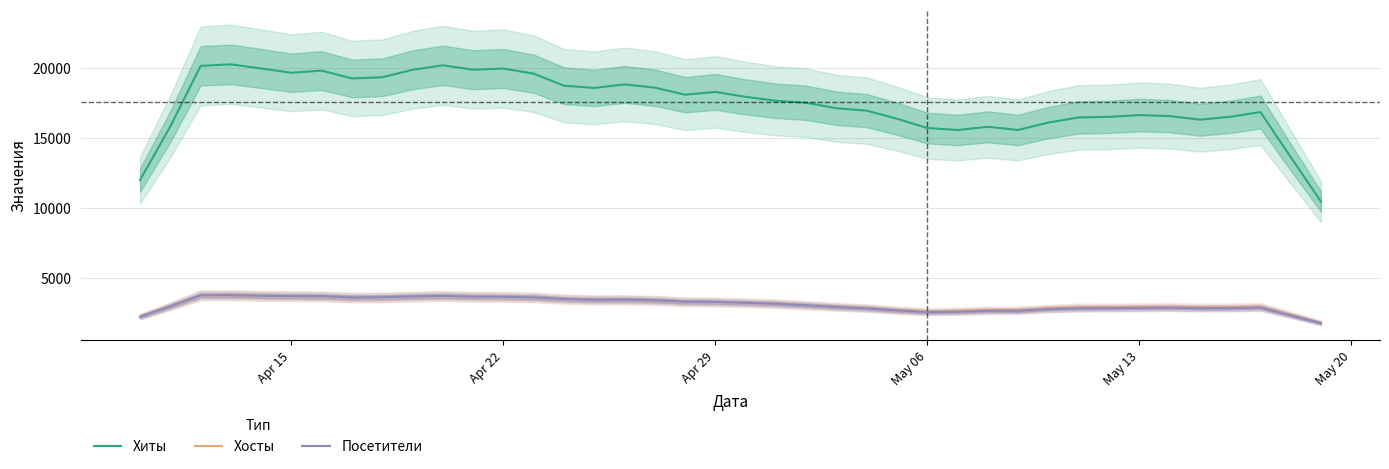

What is the highest value of the Хосты series?

3737.8